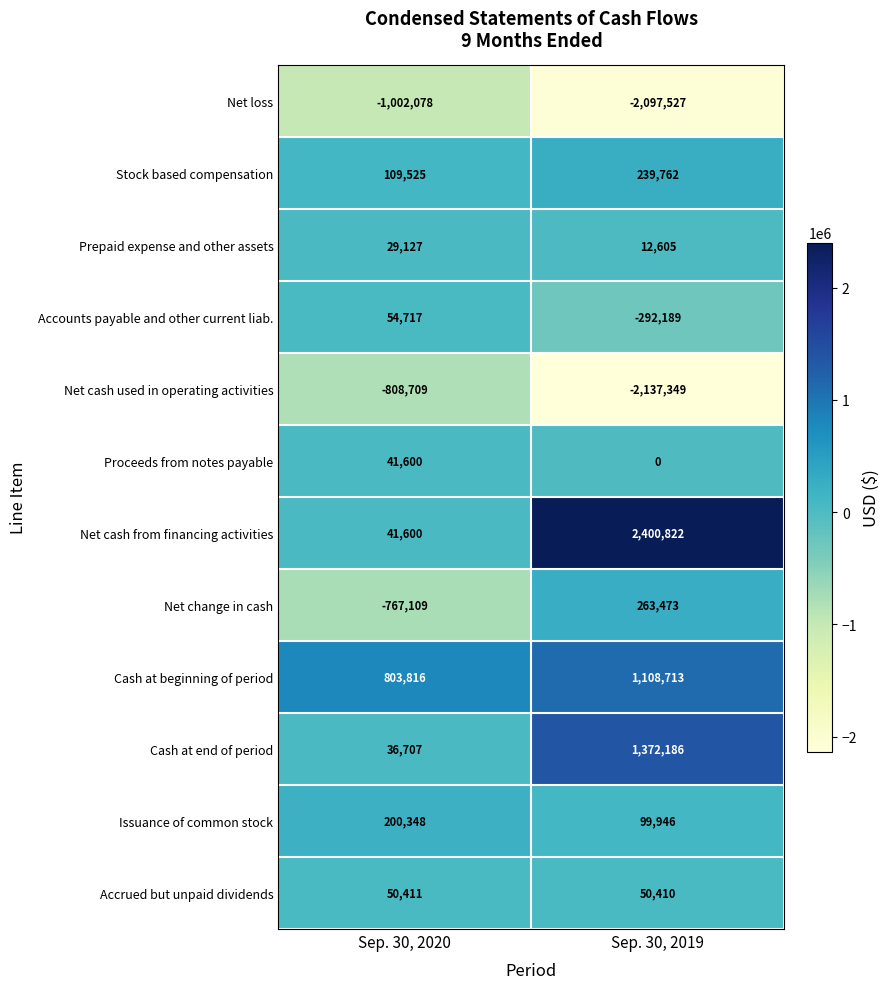

Reading right to left, extract all data points from this chart.

Net loss: -2097527	-1002078
Stock based compensation: 239762	109525
Prepaid expense and other assets: 12605	29127
Accounts payable and other current liab.: -292189	54717
Net cash used in operating activities: -2137349	-808709
Proceeds from notes payable: 0	41600
Net cash from financing activities: 2400822	41600
Net change in cash: 263473	-767109
Cash at beginning of period: 1108713	803816
Cash at end of period: 1372186	36707
Issuance of common stock: 99946	200348
Accrued but unpaid dividends: 50410	50411